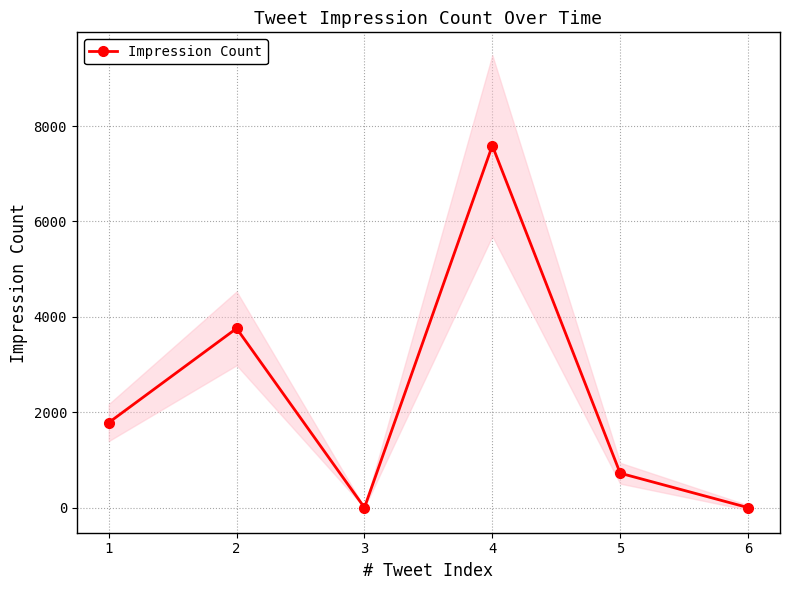

What is the approximate value at 1, to the nearest 100?

1800